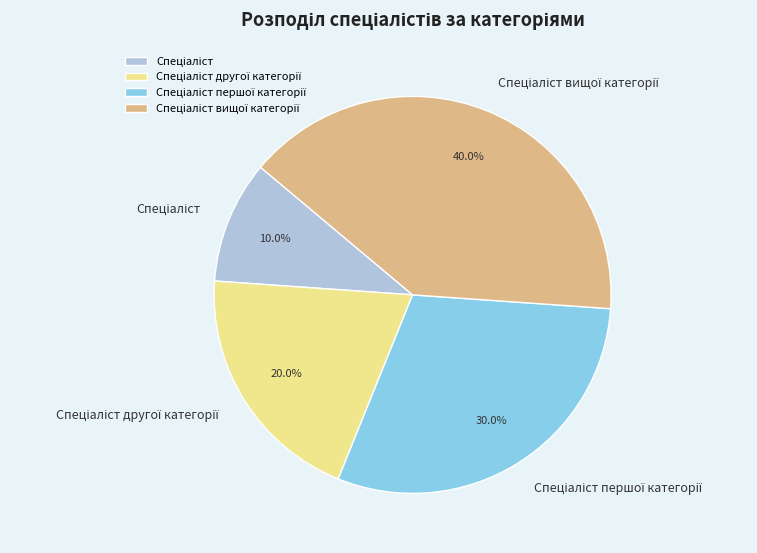

Is there a majority slice in this chart?

No